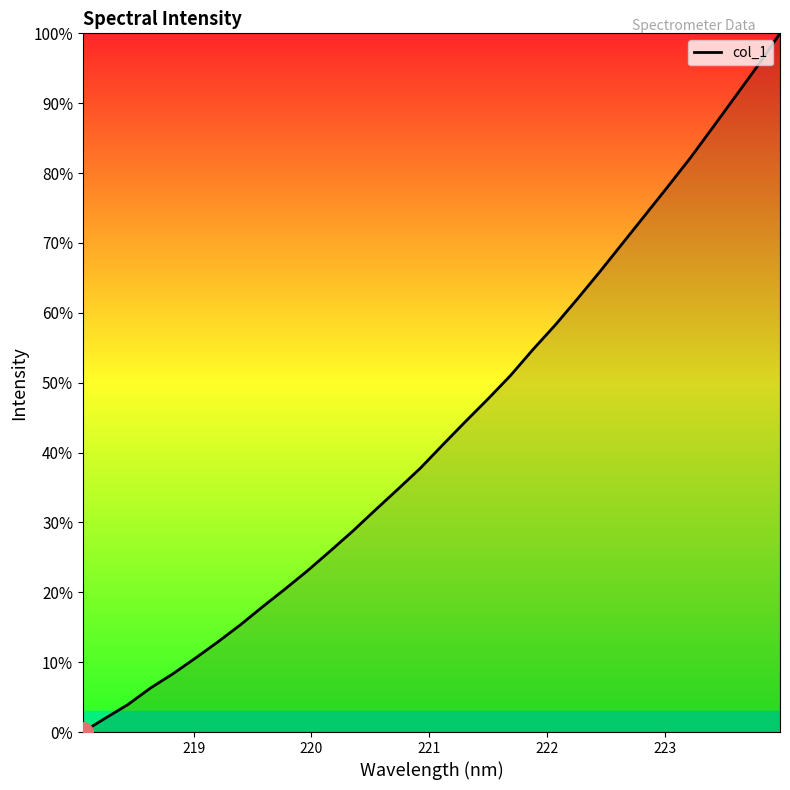

What is the maximum value shown in the chart?

100.0